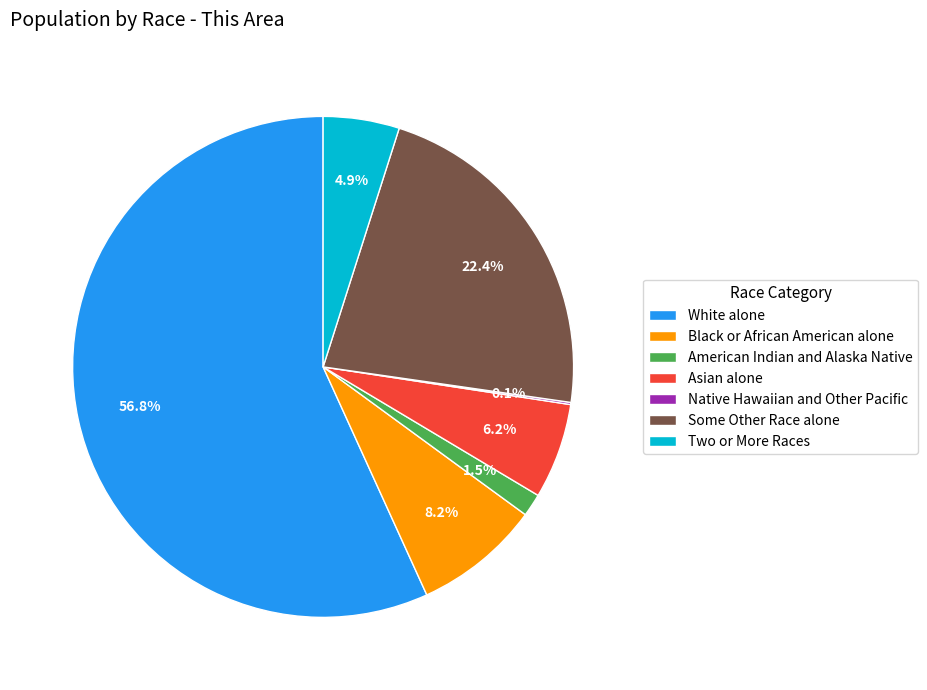

To the nearest percent, what is the difference between the largest and smallest slice percentages?

57%